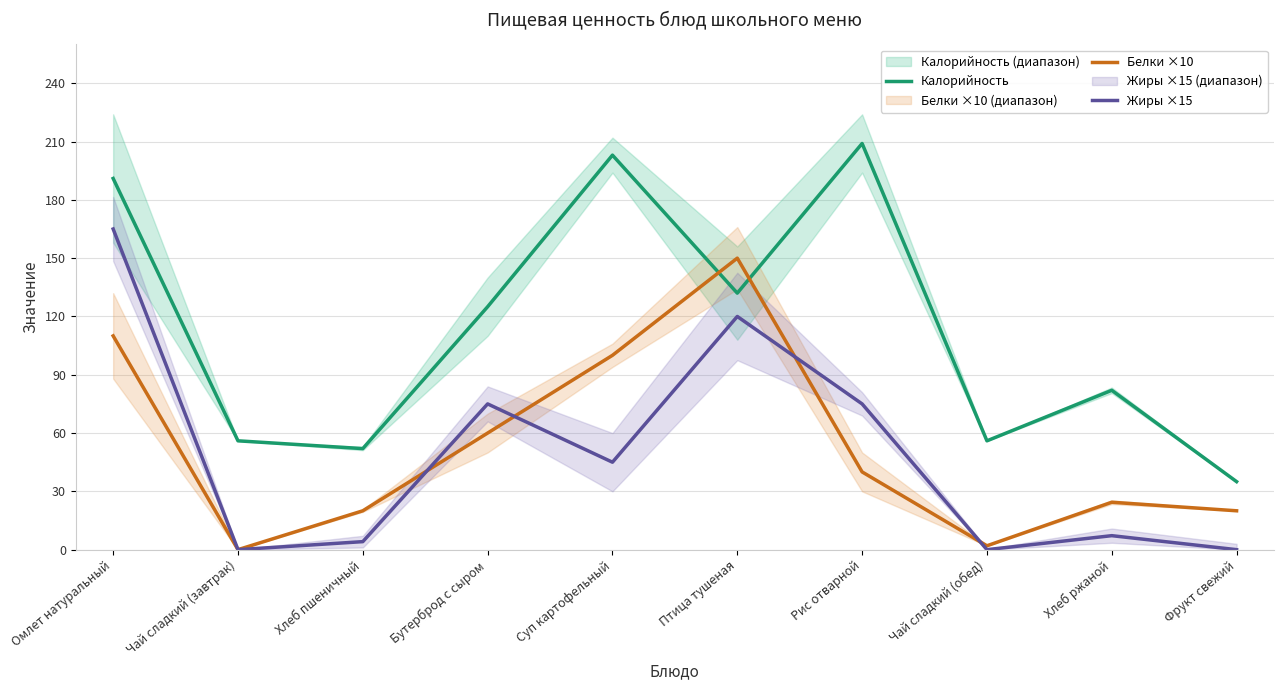

What is the difference between the maximum and minimum values in the Калорийность series?

174.0